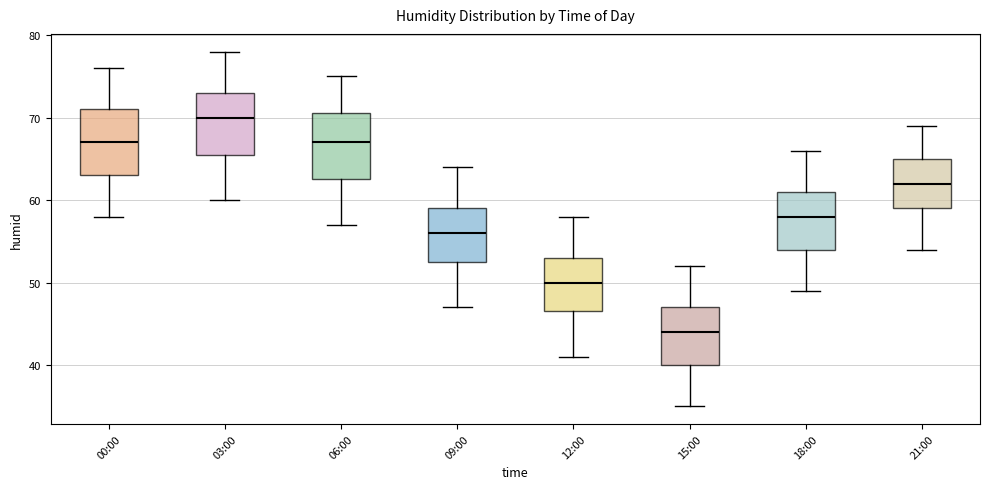

Where is the lower edge of the box for 00:00 on the y-axis? The values are not printed on the chart, so give them approximately, as read against the axis.

63